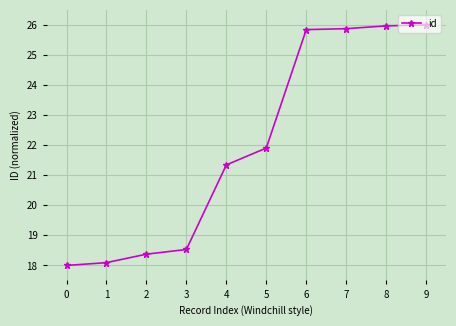

What is the sum of the values at 7 and 1?

44.0